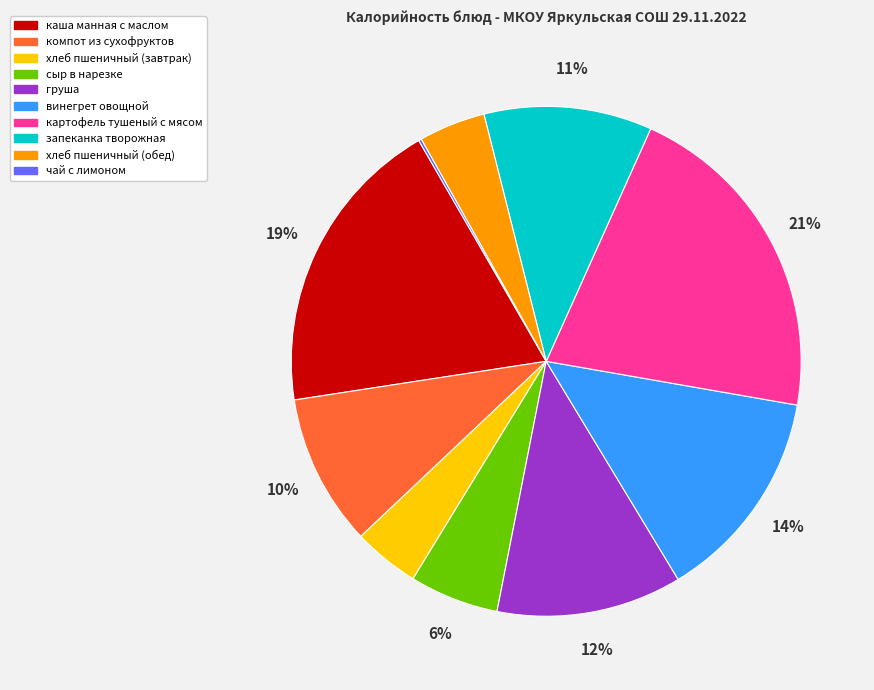

Which slice is the largest?

картофель тушеный с мясом